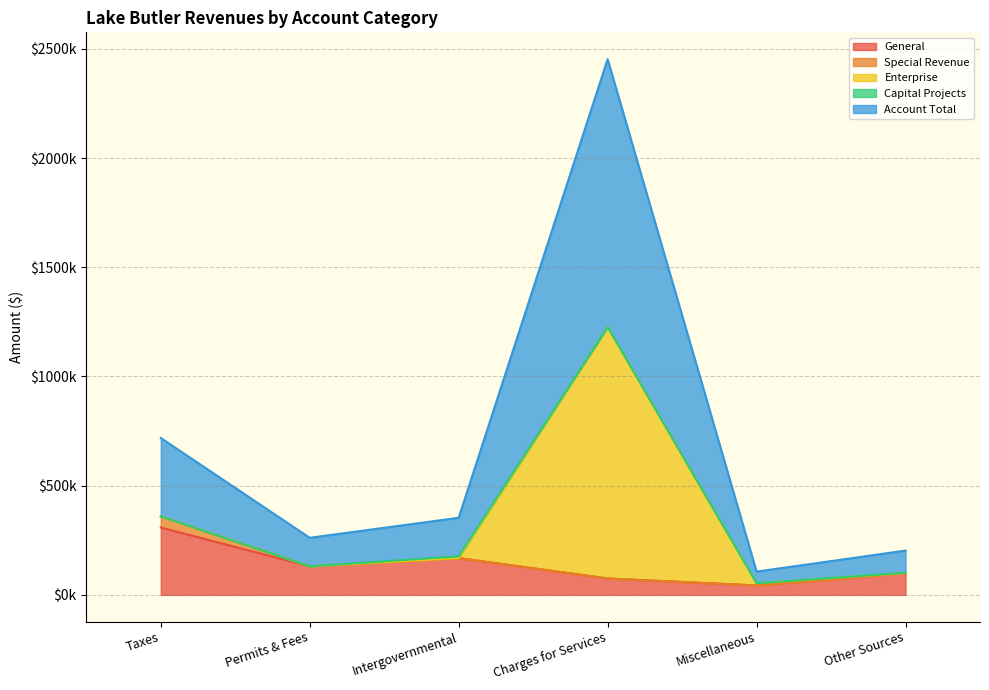

In Account Total, how many points are lower than both neighbors (excluding endpoints)?

2